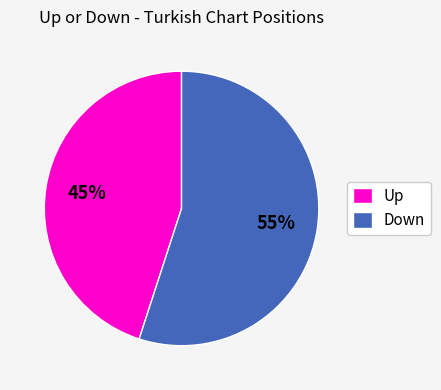

To the nearest percent, what is the difference between the largest and smallest slice percentages?

10%